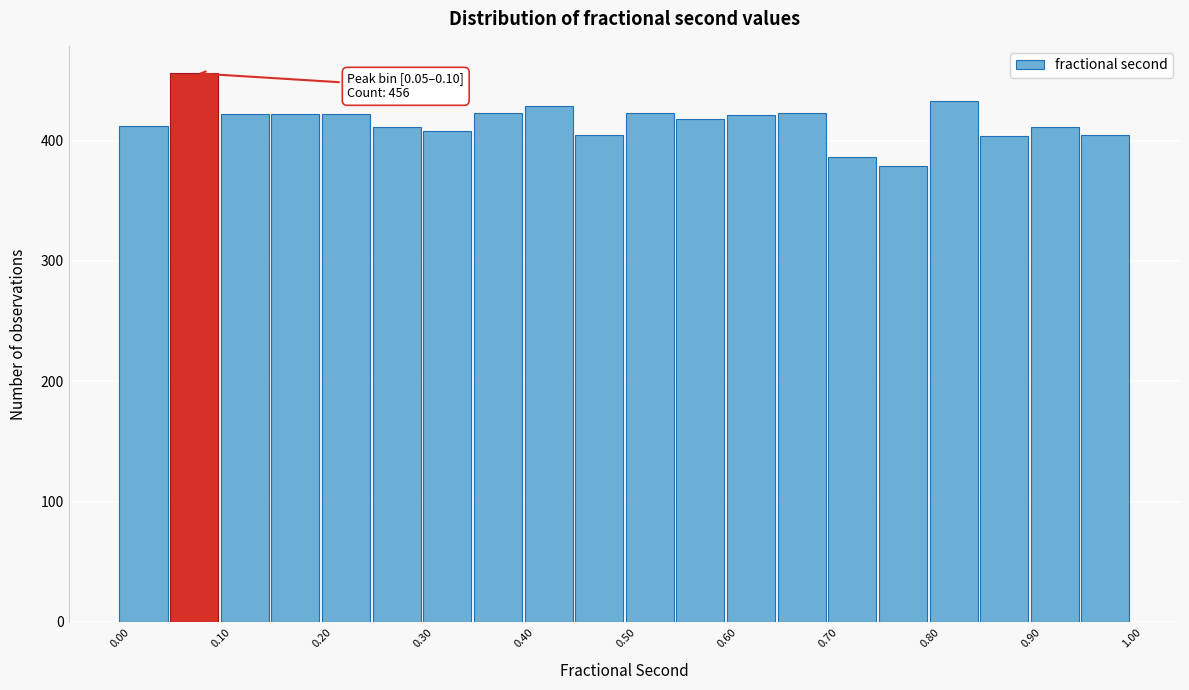

Which range on the x-axis has the tallest bar?

0.05 to 0.10